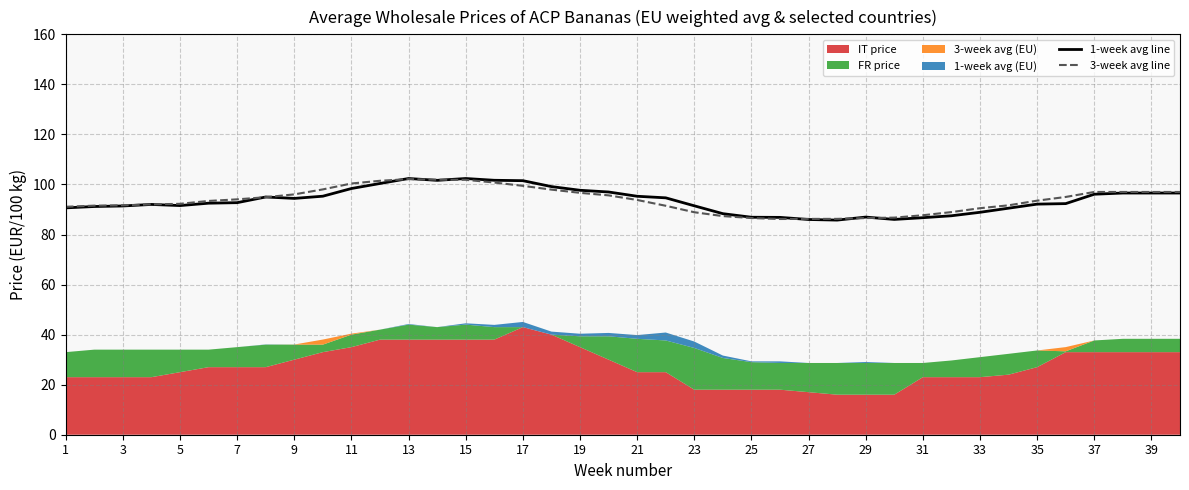

True or false: 1-week avg line has a value of 97.7 at 19.

True